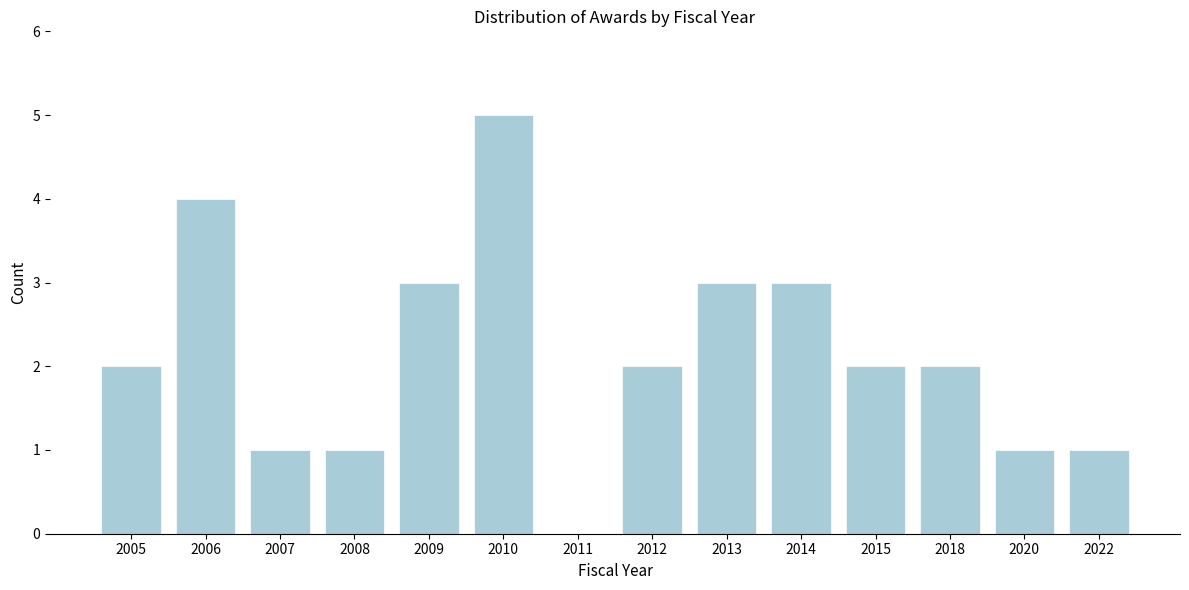

Reading left to right, what are all the values shown in this chart?

2005=2	2006=4	2007=1	2008=1	2009=3	2010=5	2011=0	2012=2	2013=3	2014=3	2015=2	2018=2	2020=1	2022=1